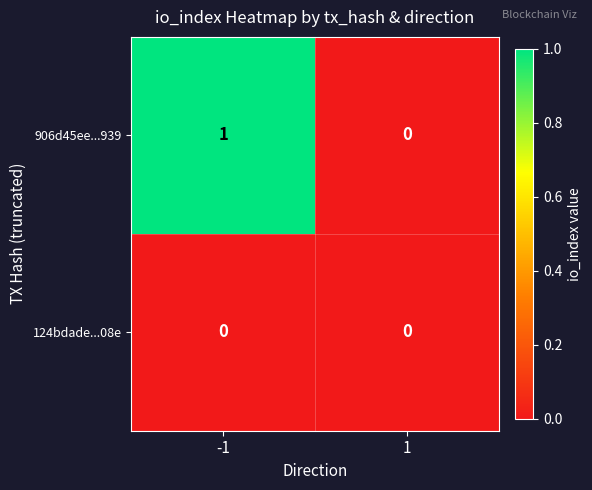

At which category is the sum across all series the highest?

-1